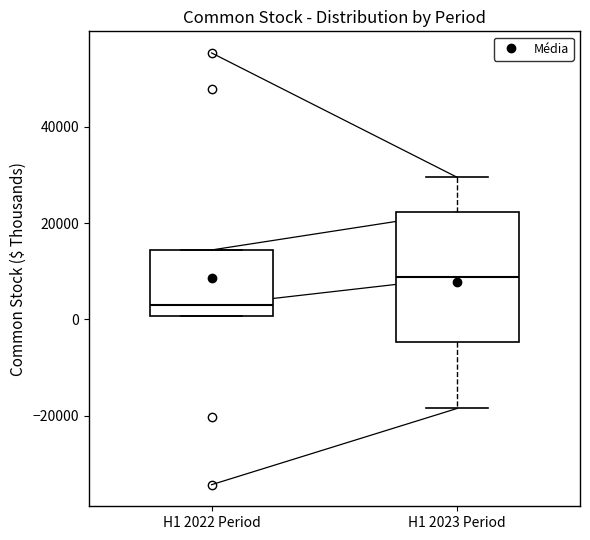

Reading left to right, read every box against the y-axis: the position of its median line, the range the box covers, and the ends of its whiskers. The values are not printed on the chart, so give them approximately, as read against the axis.

H1 2022 Period: median 2000, box 0 to 14000, whiskers 0 to 14000
H1 2023 Period: median 8000, box -4000 to 22000, whiskers -18000 to 30000